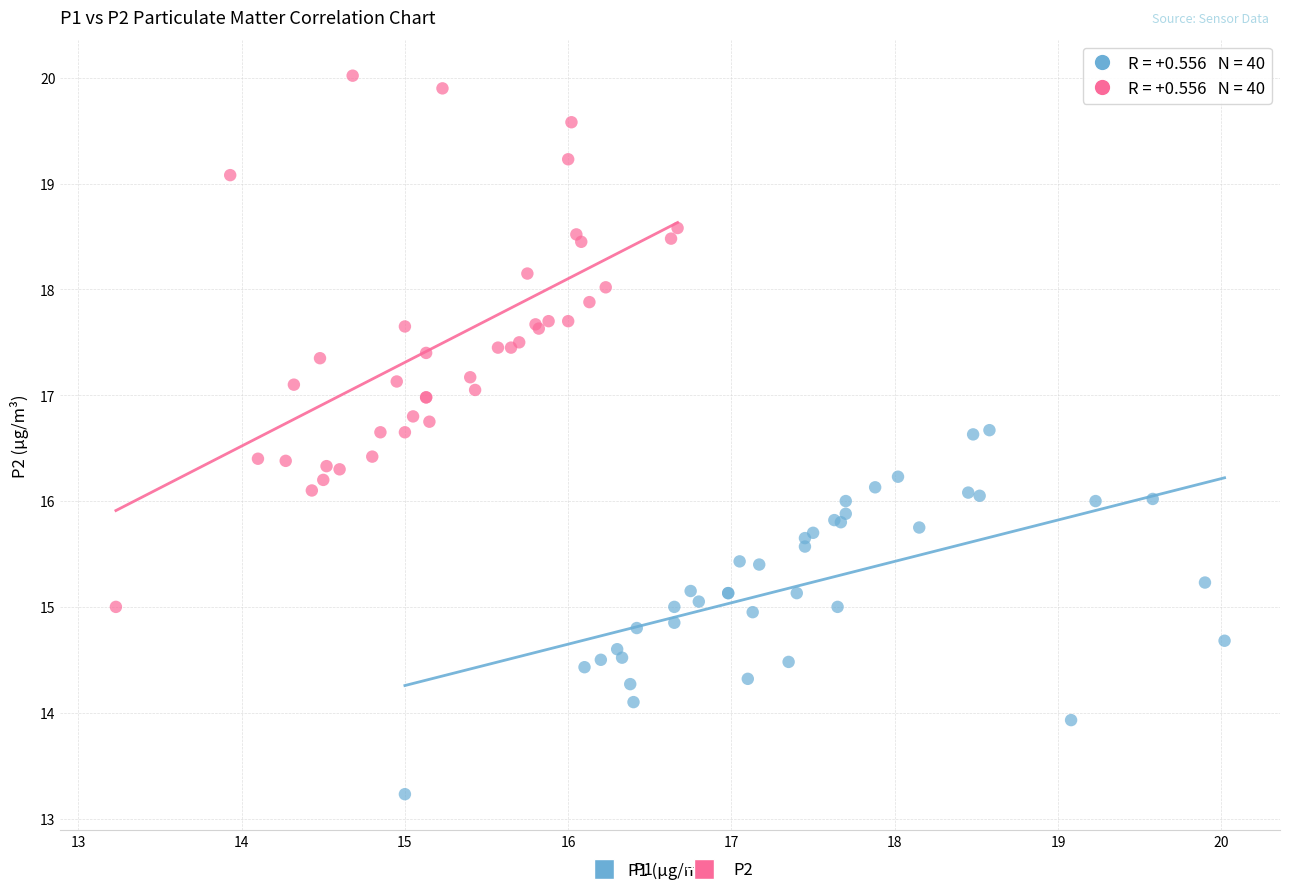

Which series contains the highest Y value?

P2